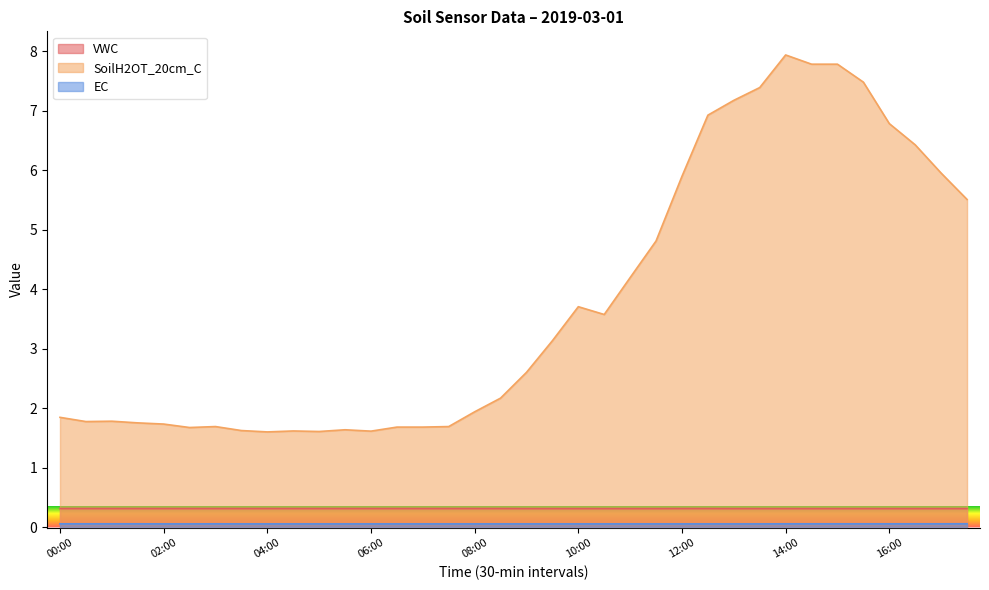

True or false: SoilH2OT_20cm_C has a value of 1.6 at 15:30.

False